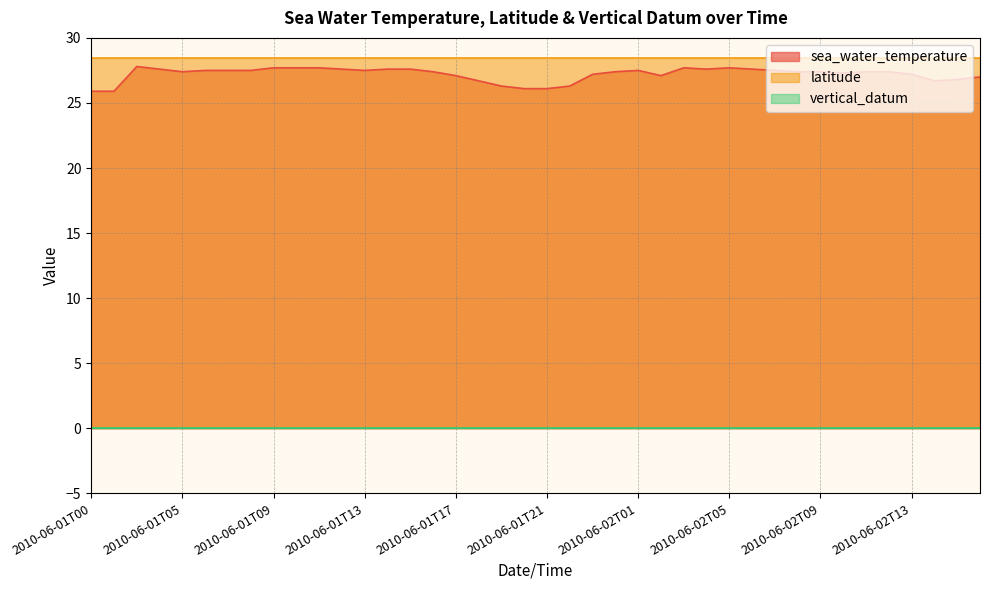

Reading left to right, extract all data points from this chart.

sea_water_temperature: 2010-06-01T00=25.9	2010-06-01T01=25.9	2010-06-01T03=27.8	2010-06-01T04=27.6	2010-06-01T05=27.4	2010-06-01T06=27.5	2010-06-01T07=27.5	2010-06-01T08=27.5	2010-06-01T09=27.7	2010-06-01T10=27.7	2010-06-01T11=27.7	2010-06-01T12=27.6	2010-06-01T13=27.5	2010-06-01T14=27.6	2010-06-01T15=27.6	2010-06-01T16=27.4	2010-06-01T17=27.1	2010-06-01T18=26.7	2010-06-01T19=26.3	2010-06-01T20=26.1	2010-06-01T21=26.1	2010-06-01T22=26.3	2010-06-01T23=27.2	2010-06-02T00=27.4	2010-06-02T01=27.5	2010-06-02T02=27.1	2010-06-02T03=27.7	2010-06-02T04=27.6	2010-06-02T05=27.7	2010-06-02T06=27.6	2010-06-02T07=27.5	2010-06-02T08=27.4	2010-06-02T09=27.4	2010-06-02T10=27.3	2010-06-02T11=27.4	2010-06-02T12=27.4	2010-06-02T13=27.2	2010-06-02T14=26.7	2010-06-02T15=26.8	2010-06-02T16=27.0
latitude: 2010-06-01T00=28.4	2010-06-01T01=28.4	2010-06-01T03=28.4	2010-06-01T04=28.4	2010-06-01T05=28.4	2010-06-01T06=28.4	2010-06-01T07=28.4	2010-06-01T08=28.4	2010-06-01T09=28.4	2010-06-01T10=28.4	2010-06-01T11=28.4	2010-06-01T12=28.4	2010-06-01T13=28.4	2010-06-01T14=28.4	2010-06-01T15=28.4	2010-06-01T16=28.4	2010-06-01T17=28.4	2010-06-01T18=28.4	2010-06-01T19=28.4	2010-06-01T20=28.4	2010-06-01T21=28.4	2010-06-01T22=28.4	2010-06-01T23=28.4	2010-06-02T00=28.4	2010-06-02T01=28.4	2010-06-02T02=28.4	2010-06-02T03=28.4	2010-06-02T04=28.4	2010-06-02T05=28.4	2010-06-02T06=28.4	2010-06-02T07=28.4	2010-06-02T08=28.4	2010-06-02T09=28.4	2010-06-02T10=28.4	2010-06-02T11=28.4	2010-06-02T12=28.4	2010-06-02T13=28.4	2010-06-02T14=28.4	2010-06-02T15=28.4	2010-06-02T16=28.4
vertical_datum: 2010-06-01T00=0.0	2010-06-01T01=0.0	2010-06-01T03=0.0	2010-06-01T04=0.0	2010-06-01T05=0.0	2010-06-01T06=0.0	2010-06-01T07=0.0	2010-06-01T08=0.0	2010-06-01T09=0.0	2010-06-01T10=0.0	2010-06-01T11=0.0	2010-06-01T12=0.0	2010-06-01T13=0.0	2010-06-01T14=0.0	2010-06-01T15=0.0	2010-06-01T16=0.0	2010-06-01T17=0.0	2010-06-01T18=0.0	2010-06-01T19=0.0	2010-06-01T20=0.0	2010-06-01T21=0.0	2010-06-01T22=0.0	2010-06-01T23=0.0	2010-06-02T00=0.0	2010-06-02T01=0.0	2010-06-02T02=0.0	2010-06-02T03=0.0	2010-06-02T04=0.0	2010-06-02T05=0.0	2010-06-02T06=0.0	2010-06-02T07=0.0	2010-06-02T08=0.0	2010-06-02T09=0.0	2010-06-02T10=0.0	2010-06-02T11=0.0	2010-06-02T12=0.0	2010-06-02T13=0.0	2010-06-02T14=0.0	2010-06-02T15=0.0	2010-06-02T16=0.0